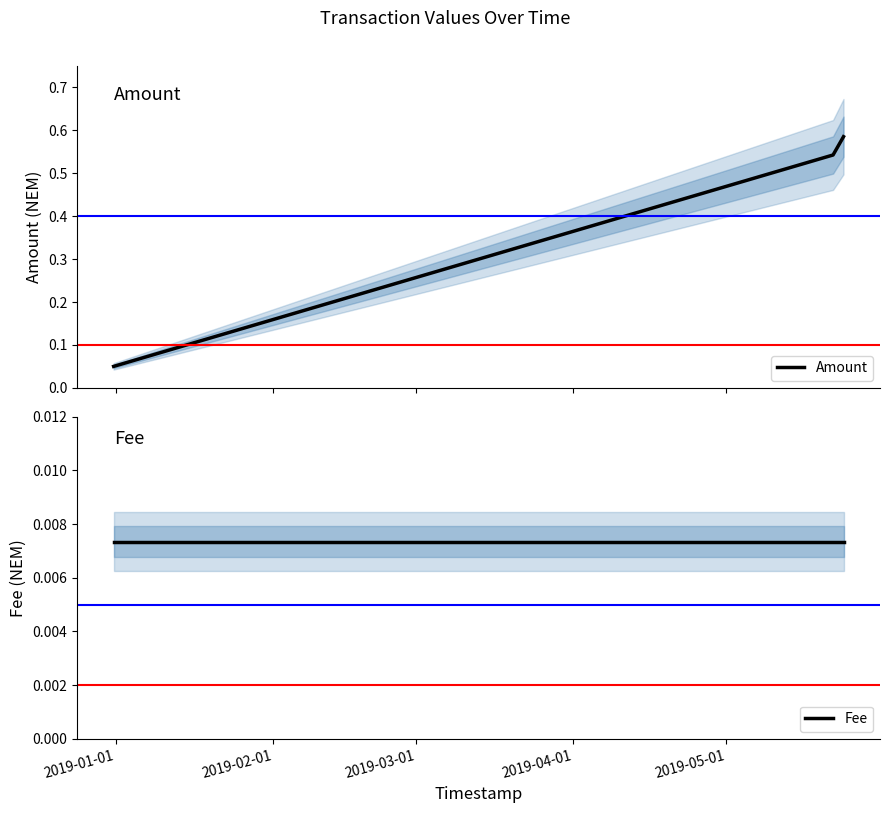

List the series in order of their peak value, lowest first.

Fee, Amount